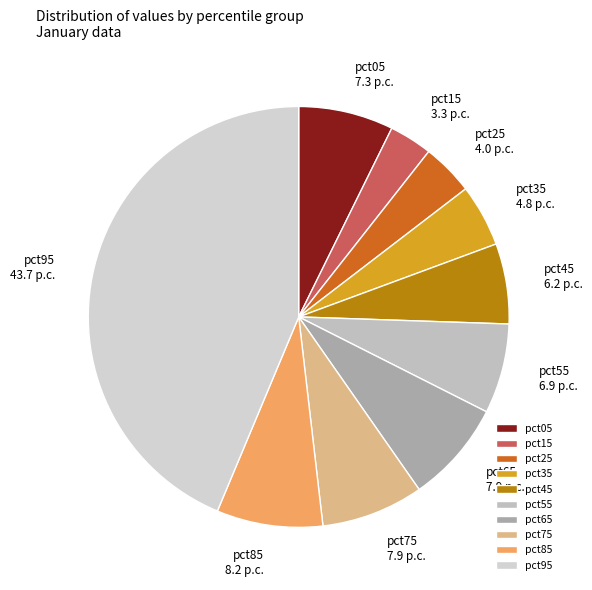

Does pct95 represent more than half of the total?

No